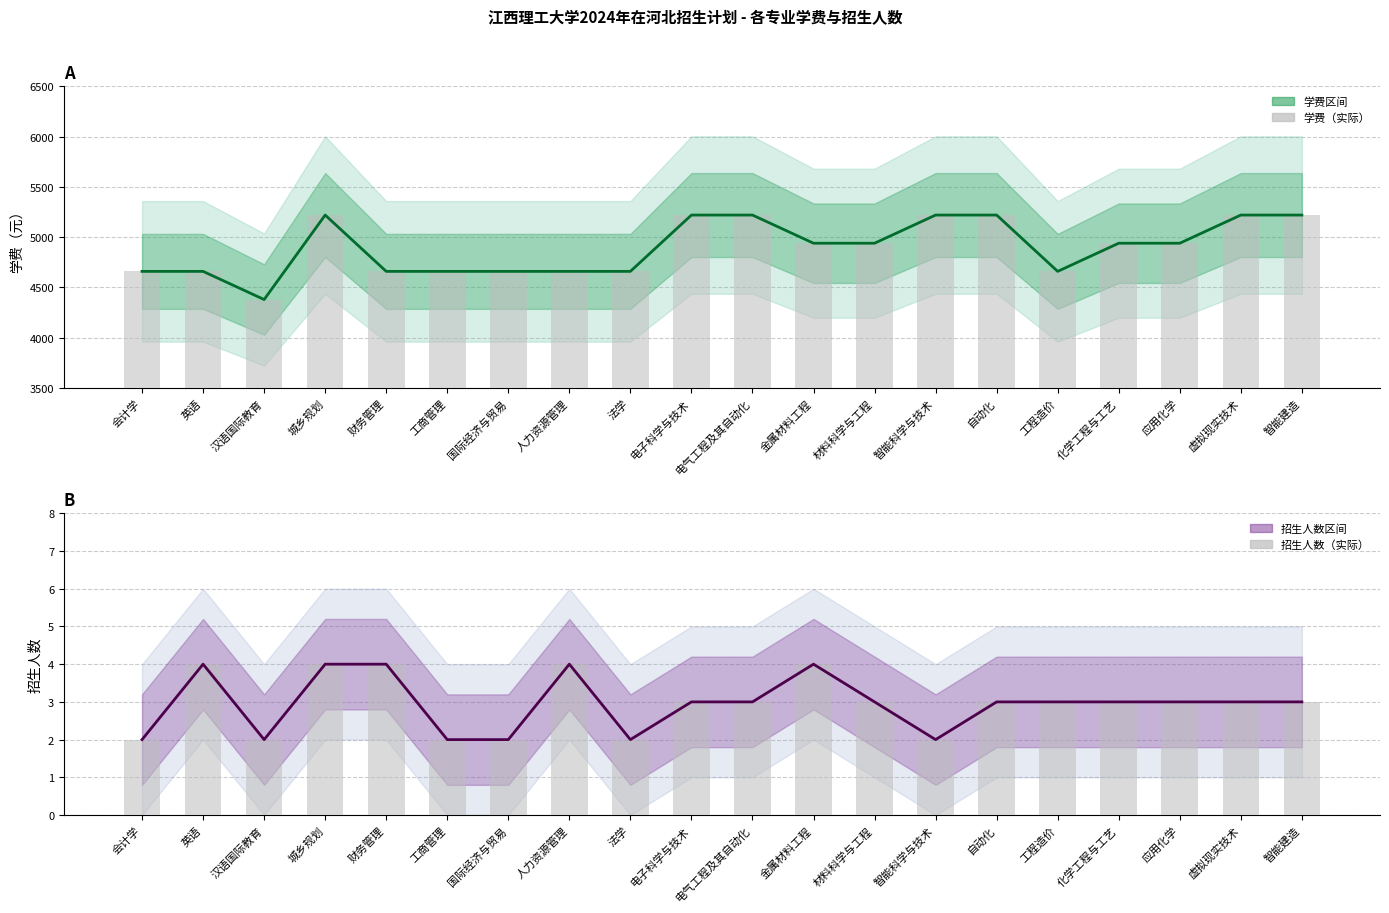

The value of 招生人数（实际） at 智能建造 is 3. True or false?

True